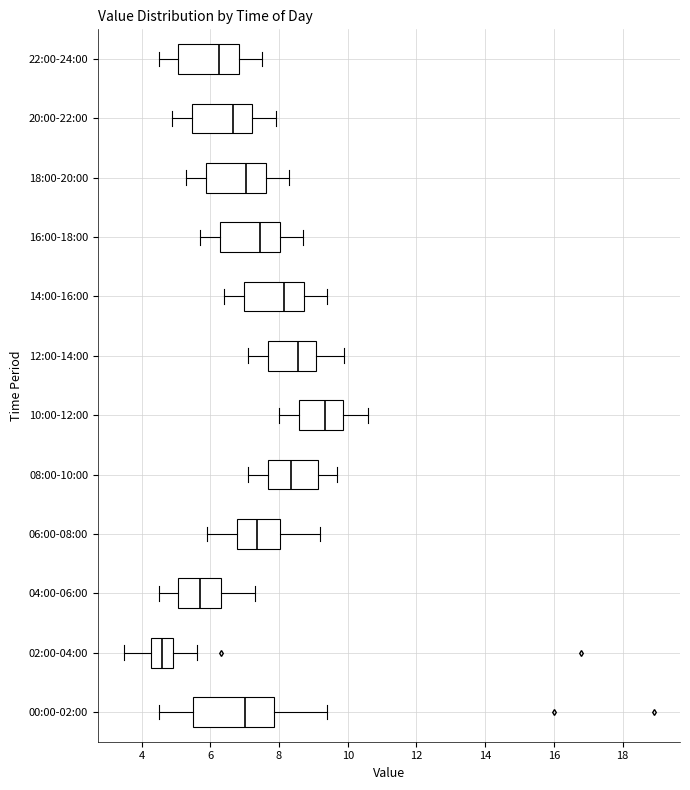

Where does the median line of the box for 20:00-22:00 sit on the x-axis? The values are not printed on the chart, so give them approximately, as read against the axis.

6.6